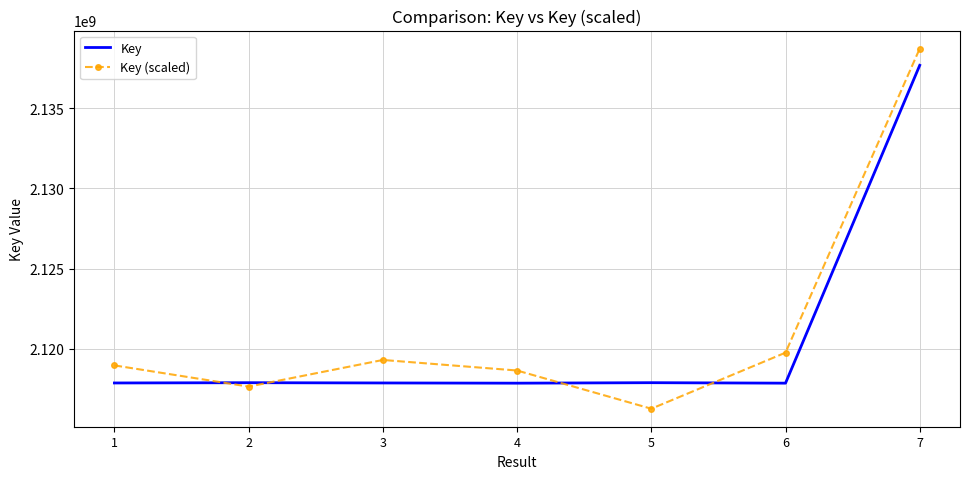

True or false: Key has a value of 2801650527.8 at 6.

False